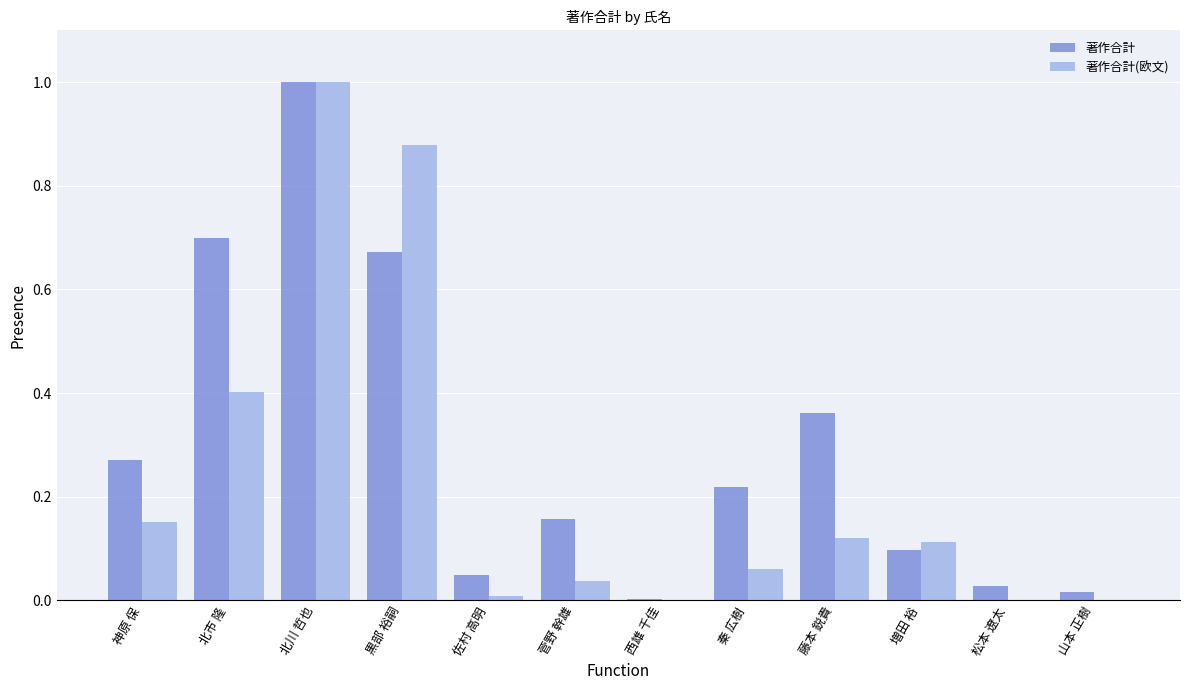

What is the sum of all 著作合計(欧文) values?

2.8